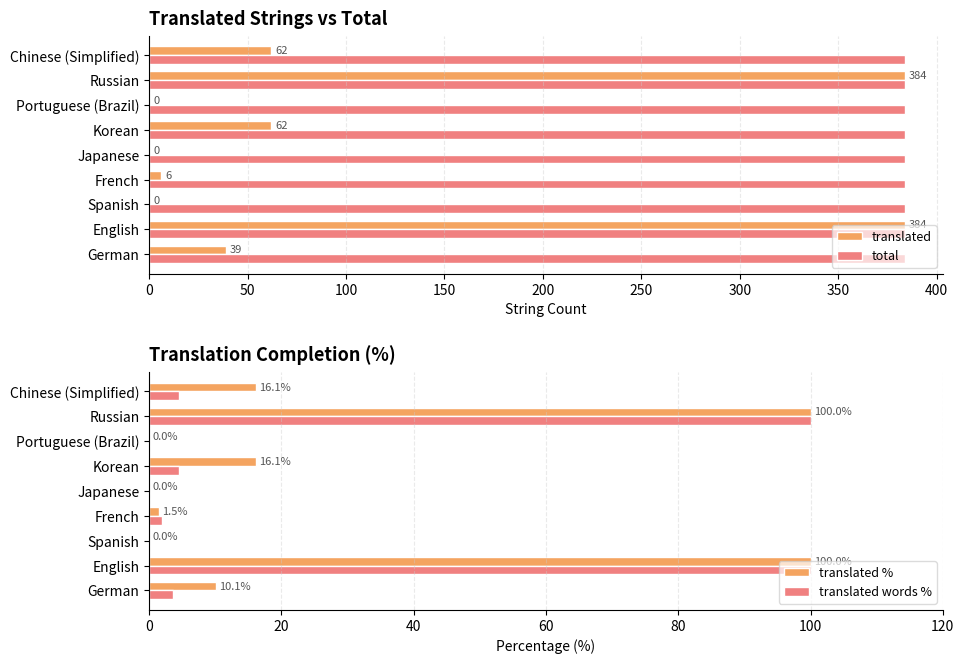

What is the highest value of the total series?

384